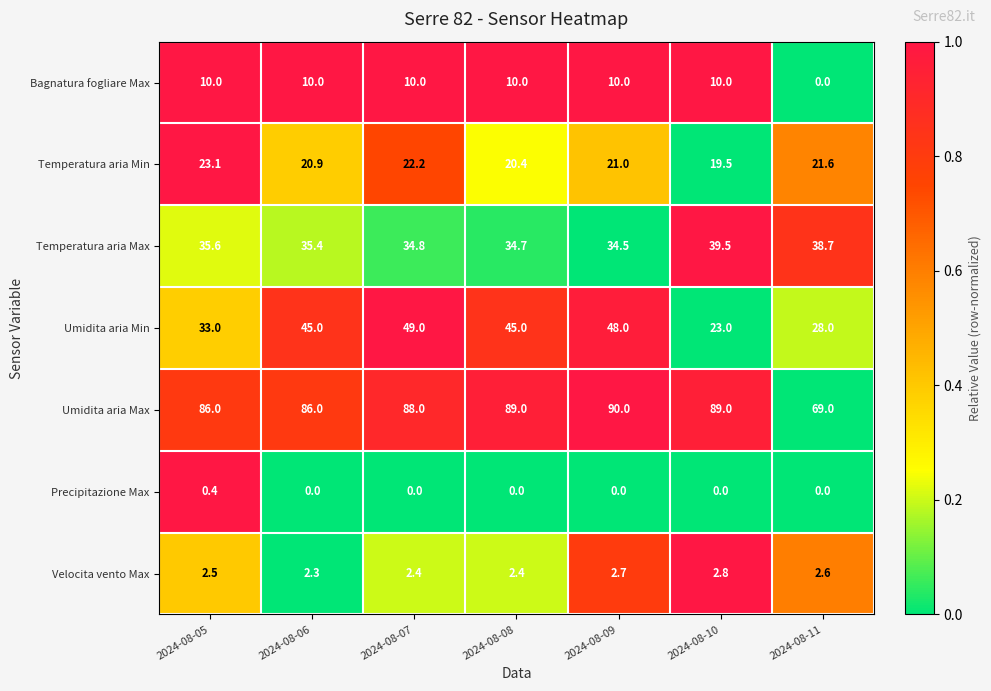

Which series has the largest total across all categories?

Umidita aria Max